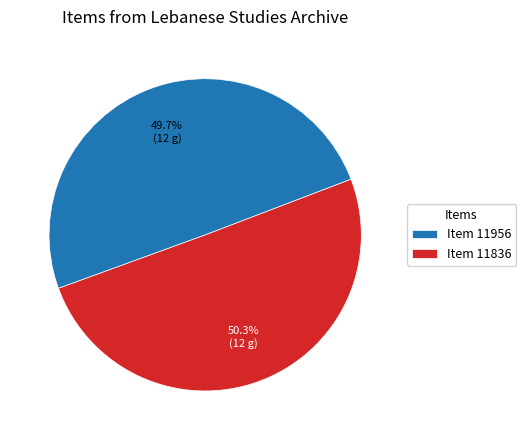

Which slice is the smallest?

Item 11836